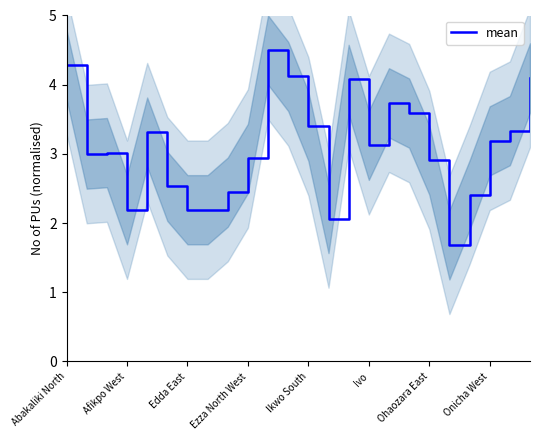

List the labels in order of value, smallest first.

19, 13, Ezza North West, Ohaozara East, Onicha West, 20, 8, Ivo, 18, 9, Afikpo West, Edda East, 15, 21, Ikwo South, 22, 12, 17, 16, 14, 23, 11, Abakaliki North, 10